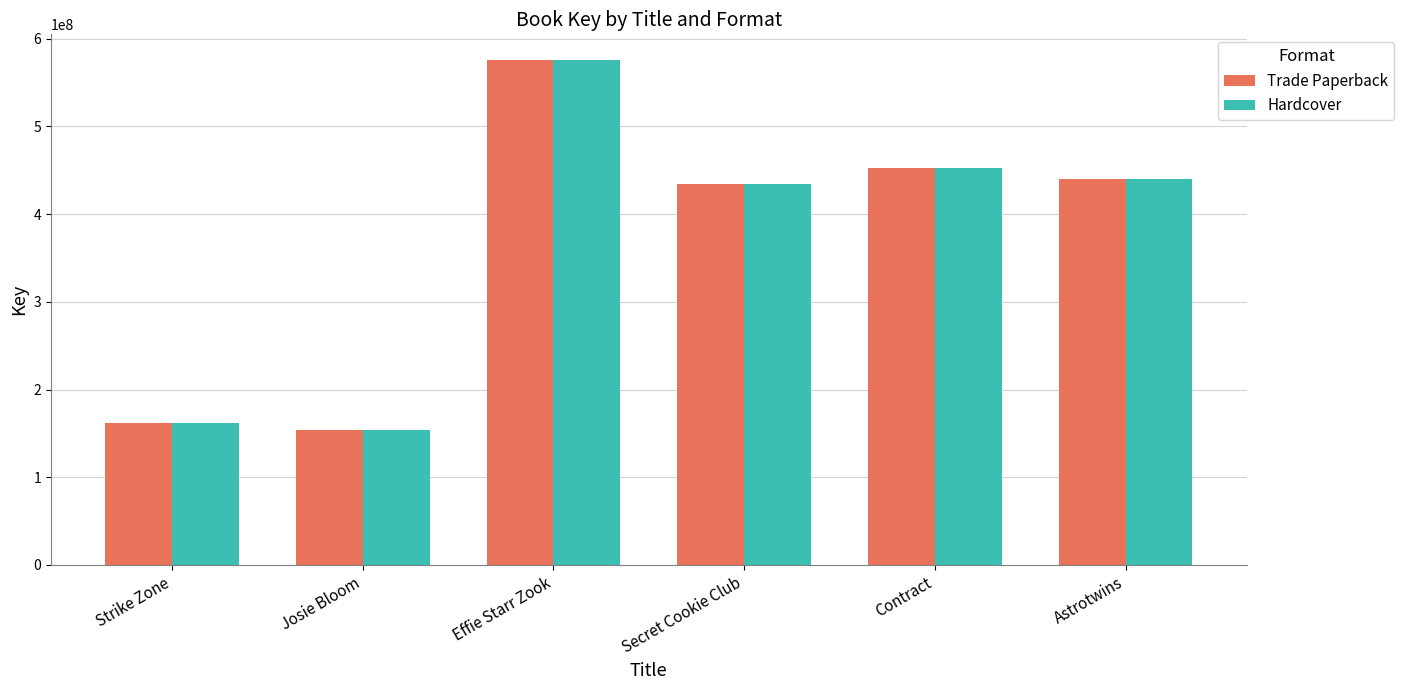

Is it true that Hardcover equals 162203127 at Strike Zone?

True